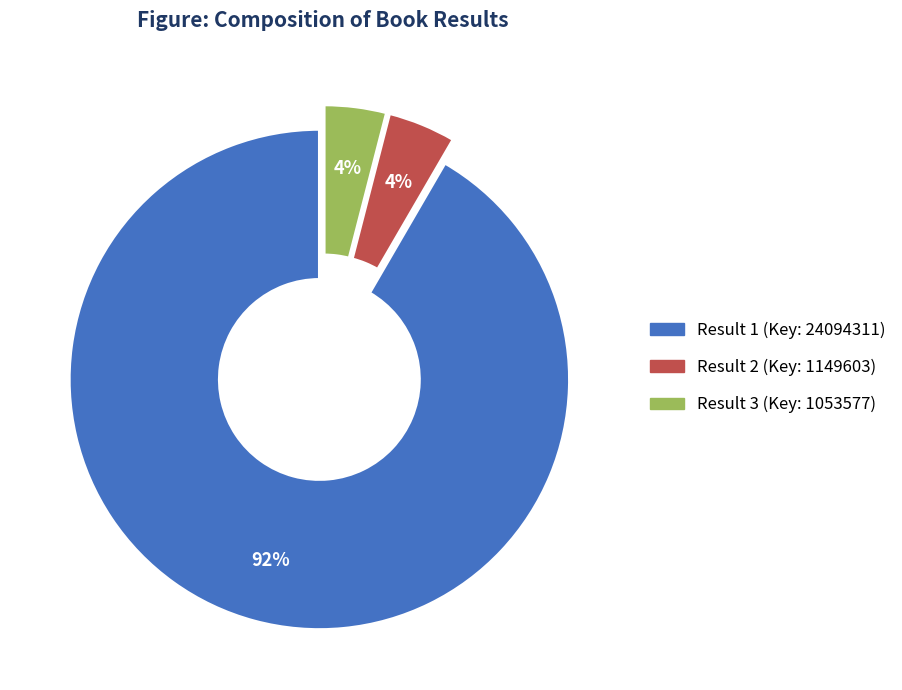

To the nearest percent, what is the average slice percentage?

33%